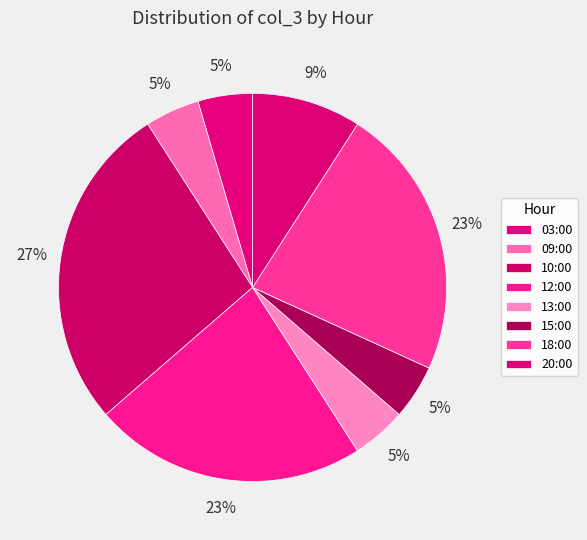

Does 12:00 represent more than half of the total?

No